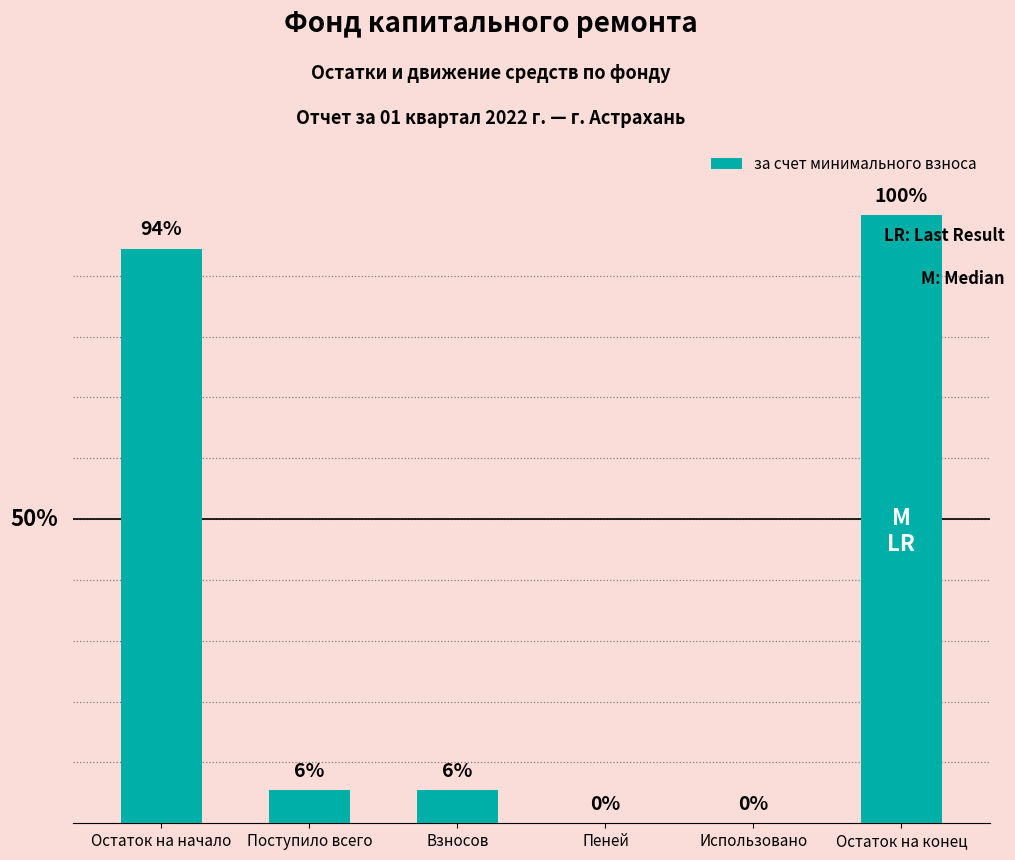

Between Остаток на конец and Пеней, which is larger?

Остаток на конец